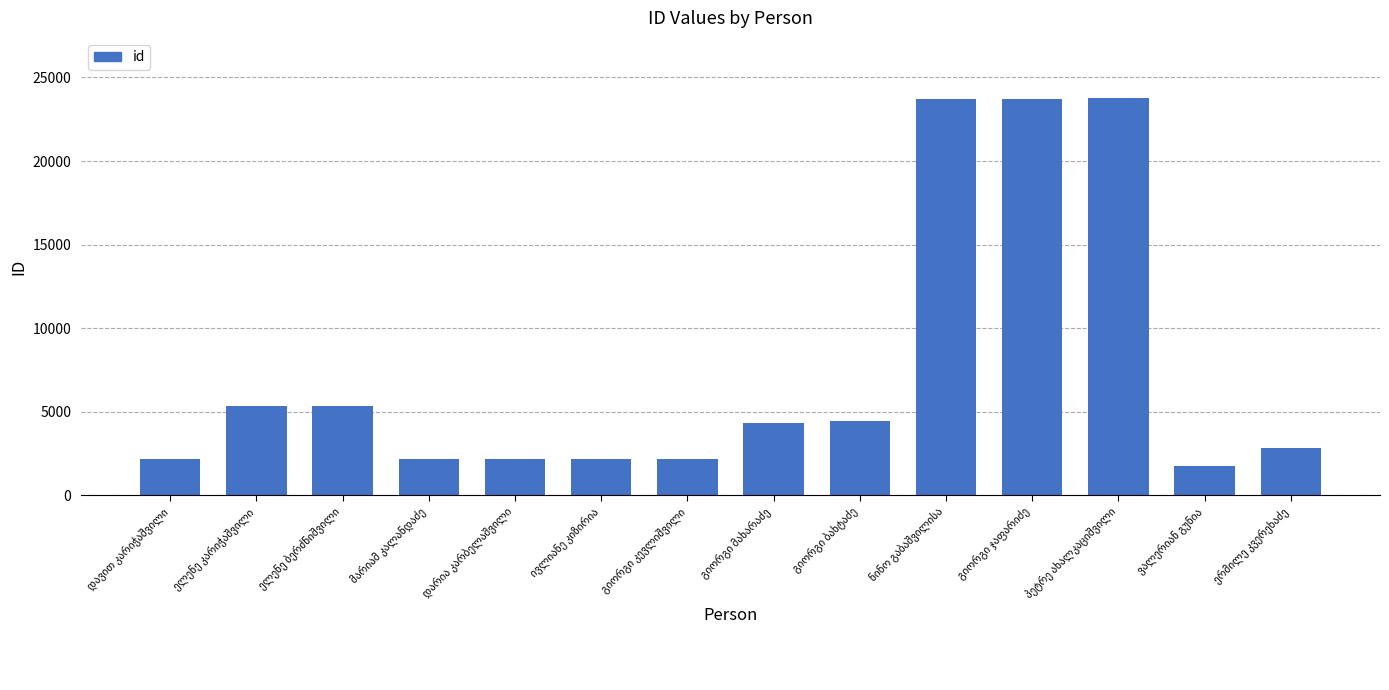

Count the number of data series in this chart.

1